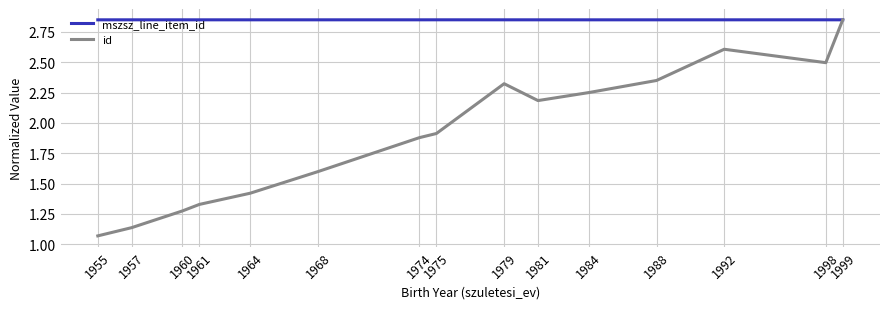

Is the value of id at 1975 greater than the value of mszsz_line_item_id at 1999?

No